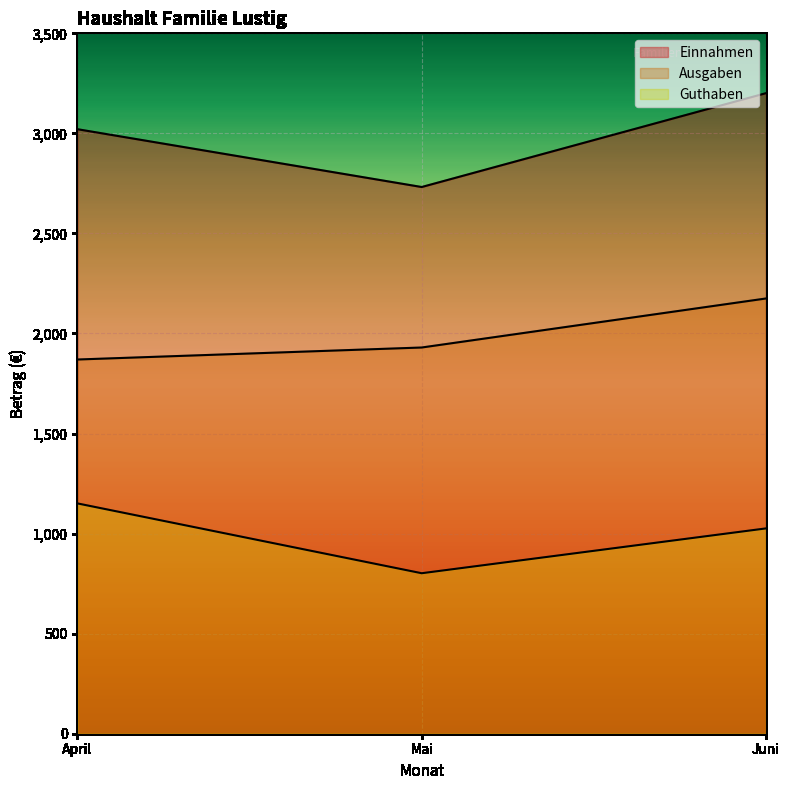

What is the label of the 1st point from the left?

April